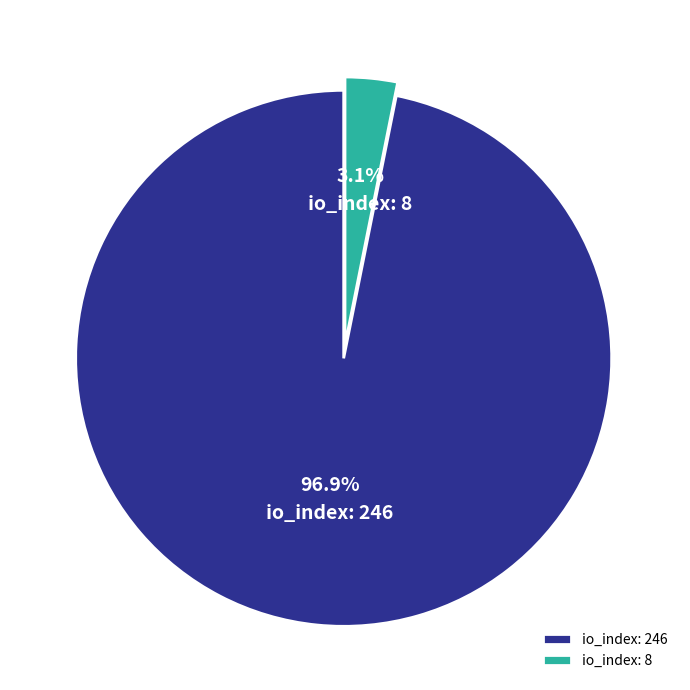

Which slice represents more than half of the pie?

io_index: 246